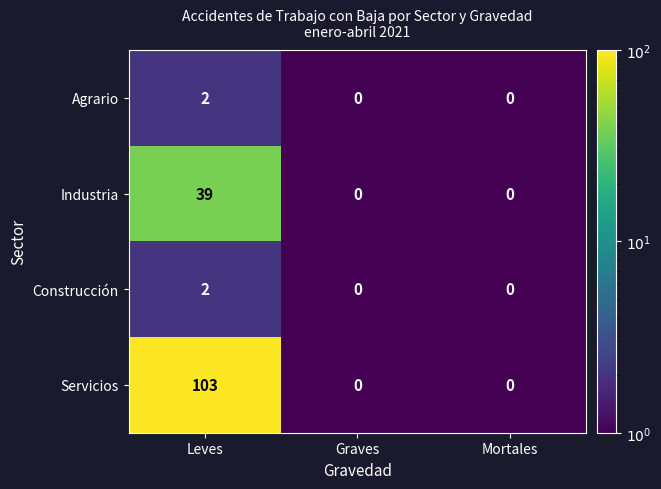

How many distinct data groups are displayed?

4